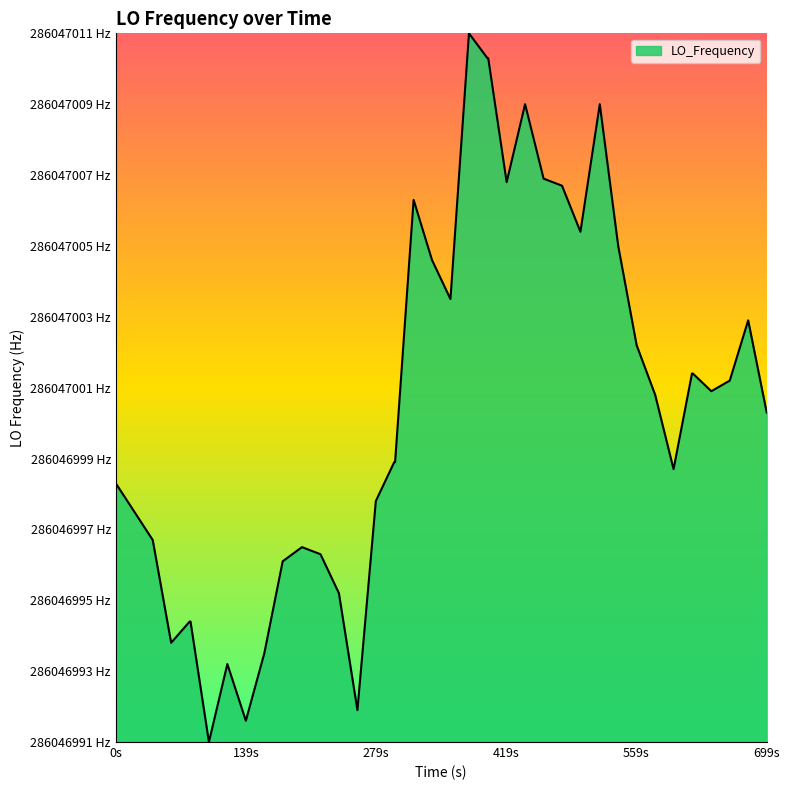

Is this an area chart (filled region under the line)?

Yes